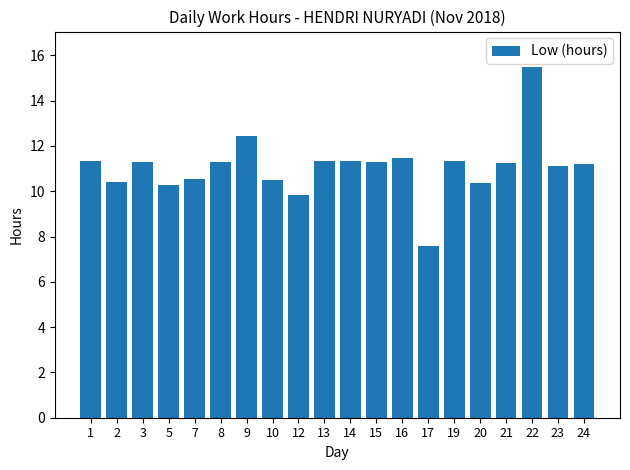

What is the sum of all values?

221.6